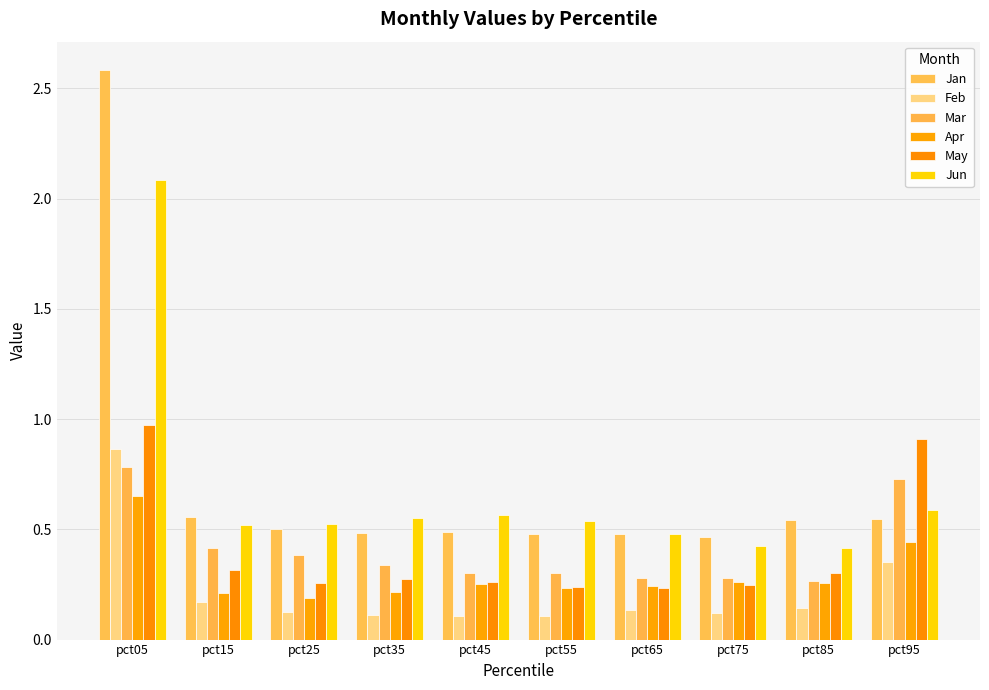

What is the total value across all series at pct35?

2.0